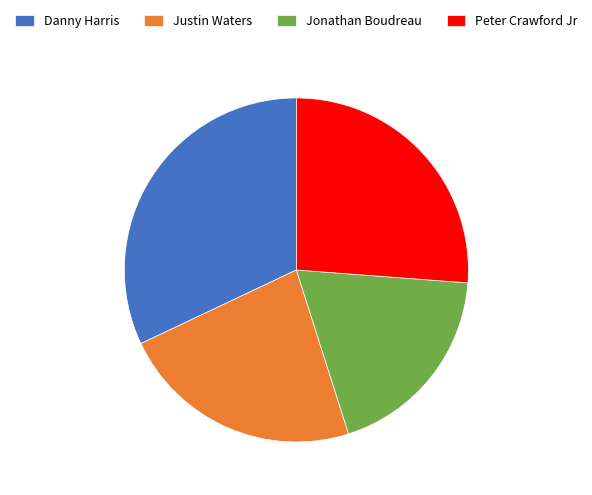

True or false: Jonathan Boudreau accounts for 19% of the total.

True